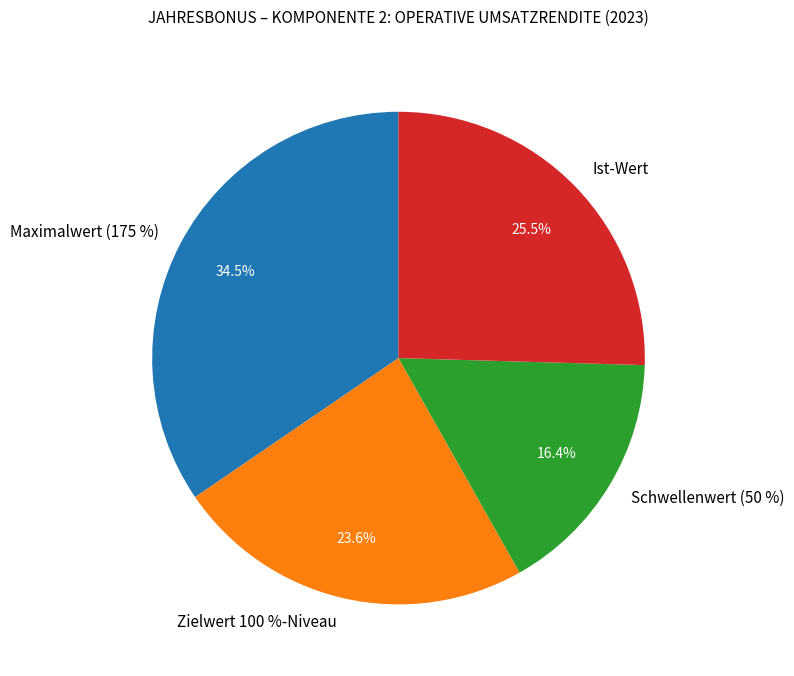

Count the number of slices in the pie.

4